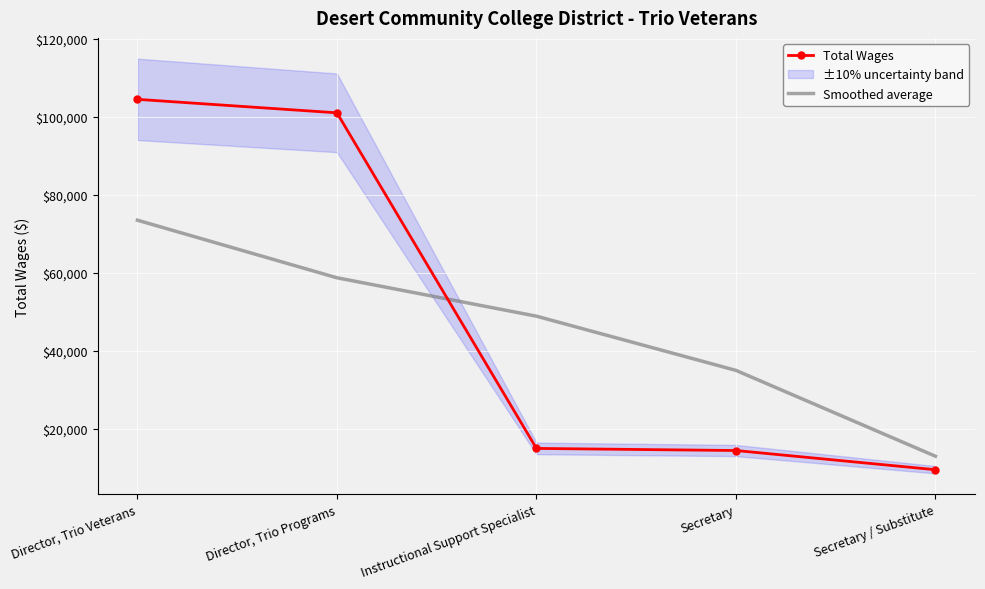

What is the label of the 4th point from the left?

Secretary